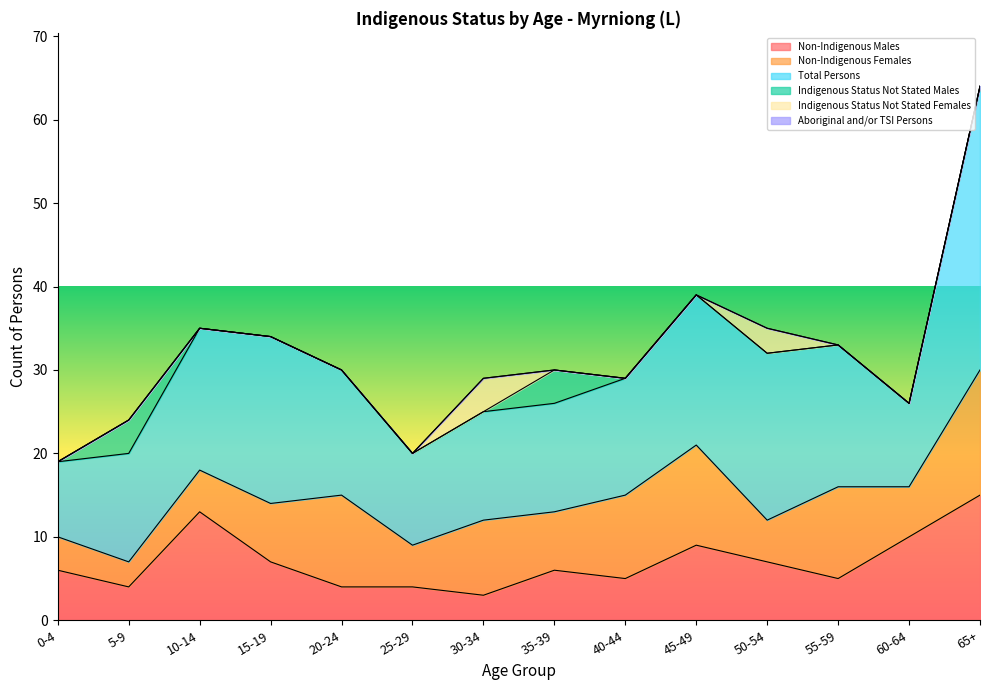

Is the value of Indigenous Status Not Stated Males at 35-39 greater than the value of Total Persons at 0-4?

No